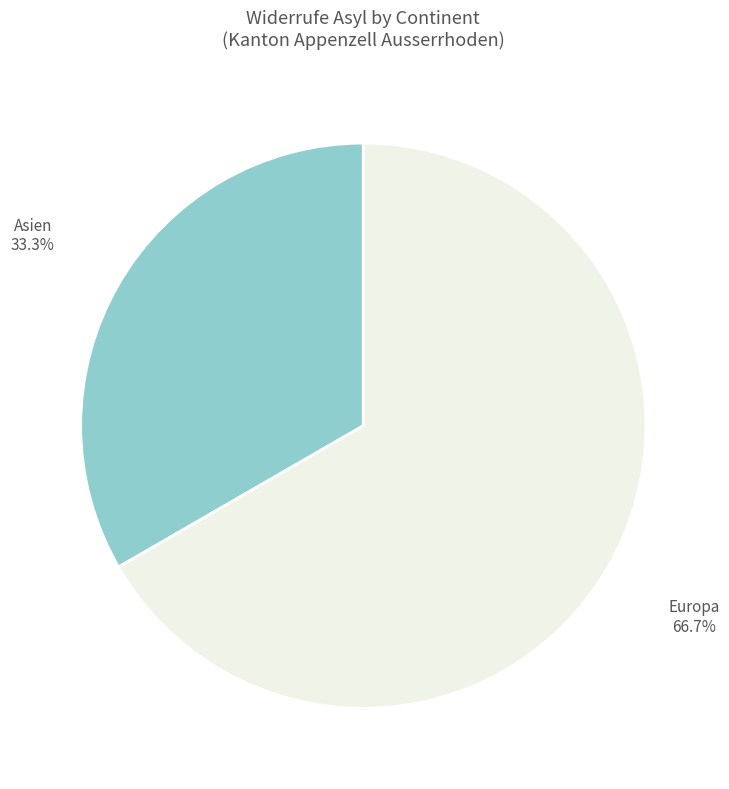

How many segments does this pie chart have?

2